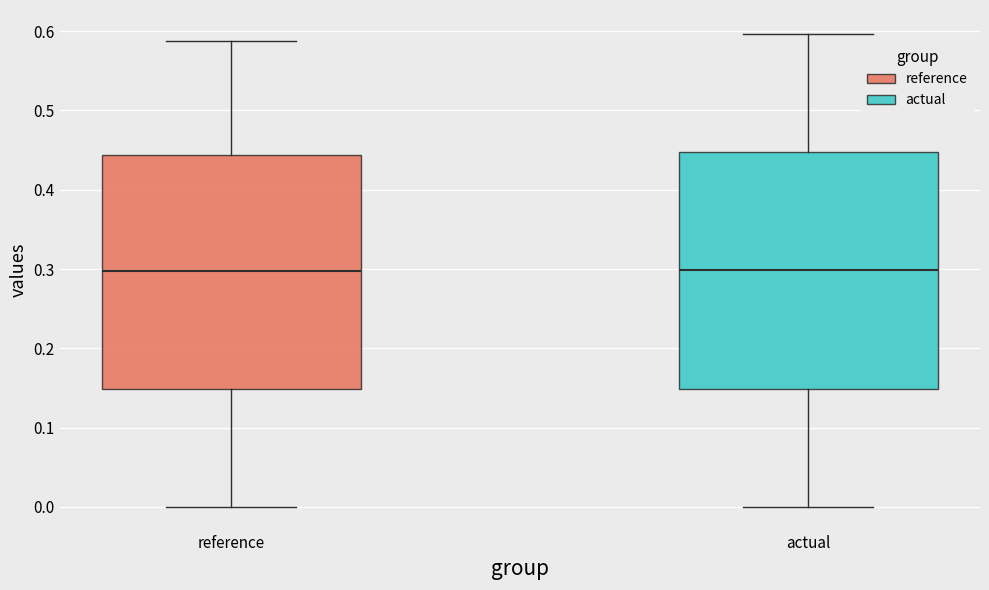

Reading left to right, transcribe this box plot: for each box, give where its median line is, the range the box spans, and where its two whiskers end, as read against the y-axis. The values are not printed on the chart, so give them approximately, as read against the axis.

reference: median 0.30, box 0.15 to 0.44, whiskers 0.00 to 0.59
actual: median 0.30, box 0.15 to 0.45, whiskers 0.00 to 0.60